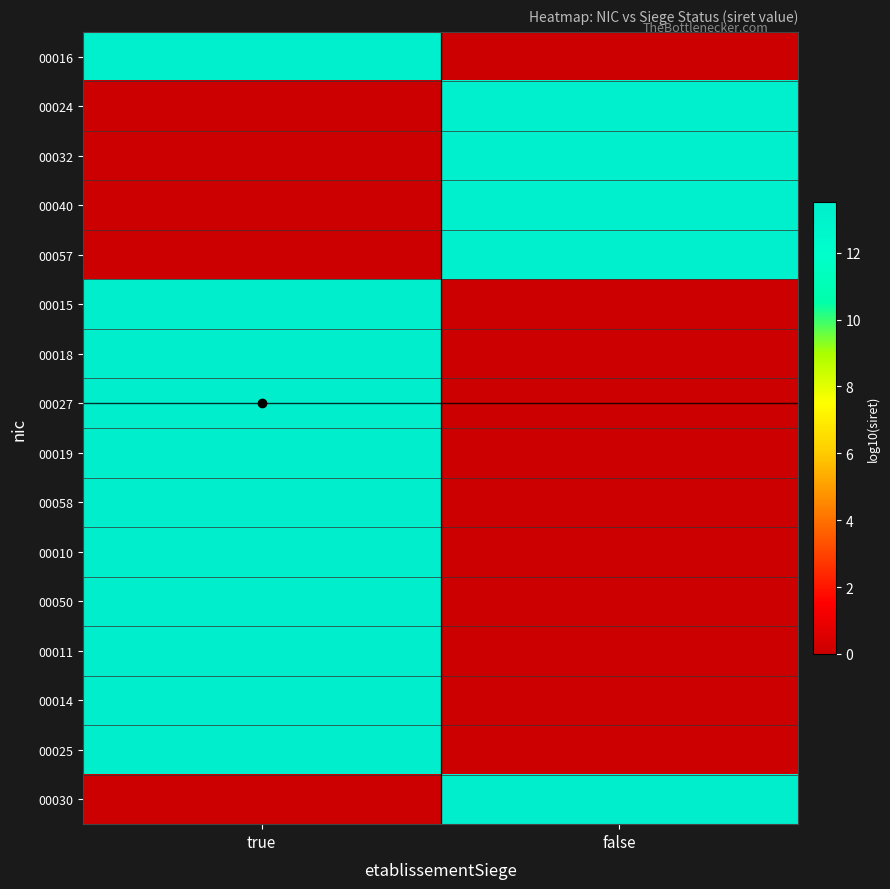

Reading left to right, extract all data points from this chart.

00016: true=13.3	false=0.0
00024: true=0.0	false=13.3
00032: true=0.0	false=13.3
00040: true=0.0	false=13.3
00057: true=0.0	false=13.3
00015: true=13.4	false=0.0
00018: true=13.5	false=0.0
00027: true=13.5	false=0.0
00019: true=13.5	false=0.0
00058: true=13.5	false=0.0
00010: true=13.5	false=0.0
00050: true=13.5	false=0.0
00011: true=13.5	false=0.0
00014: true=13.5	false=0.0
00025: true=13.5	false=0.0
00030: true=0.0	false=13.5